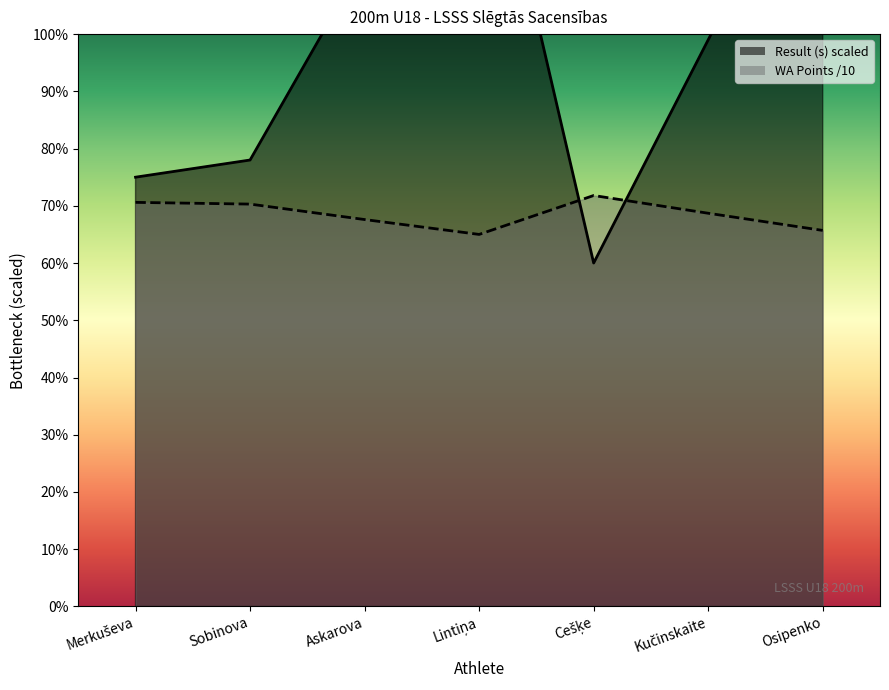

What is the label of the 6th point from the right?

Sobinova